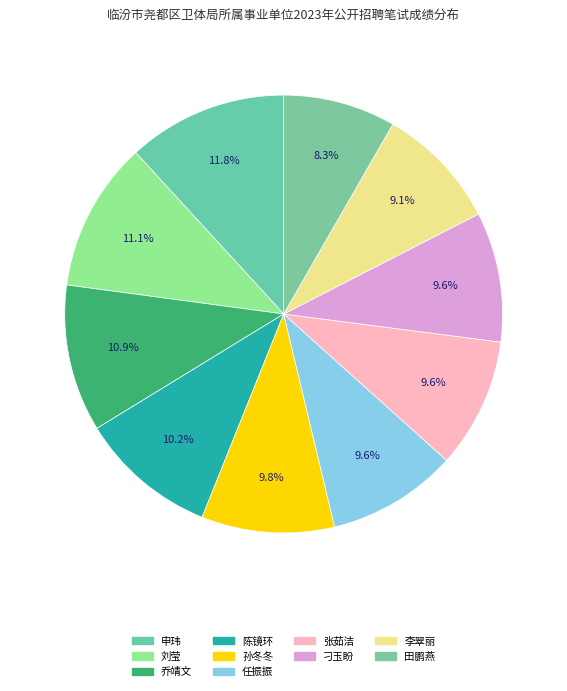

The 陈镜环 slice represents 22% of the pie. True or false?

False